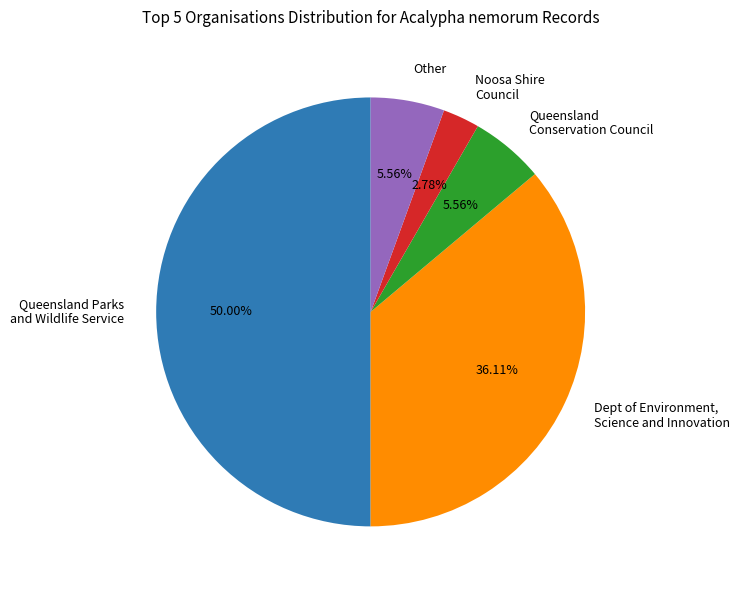

Does Queensland Conservation Council represent more than half of the total?

No